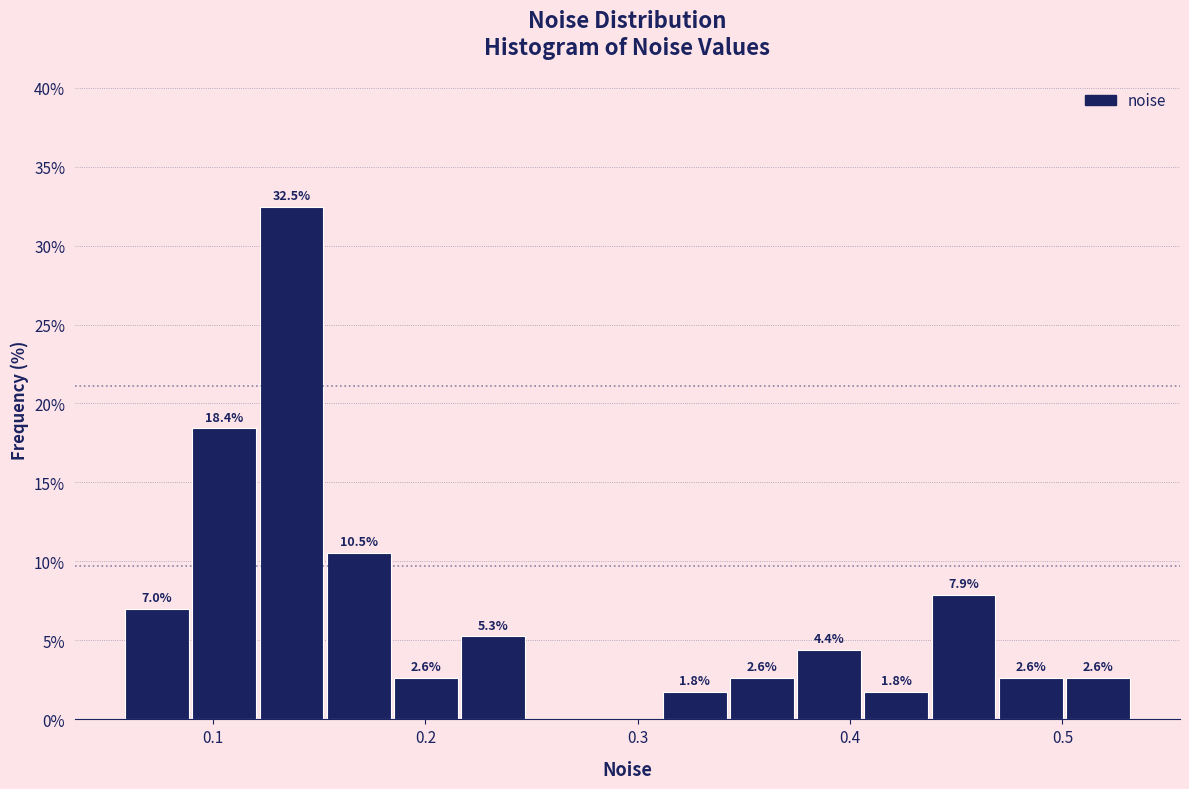

Read against the x-axis, roughly where is the centre of the tallest bar?

0.14